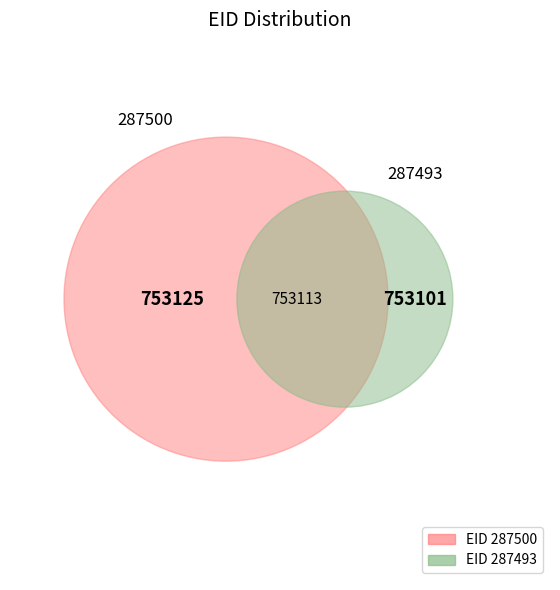

Count the number of slices in the pie.

2